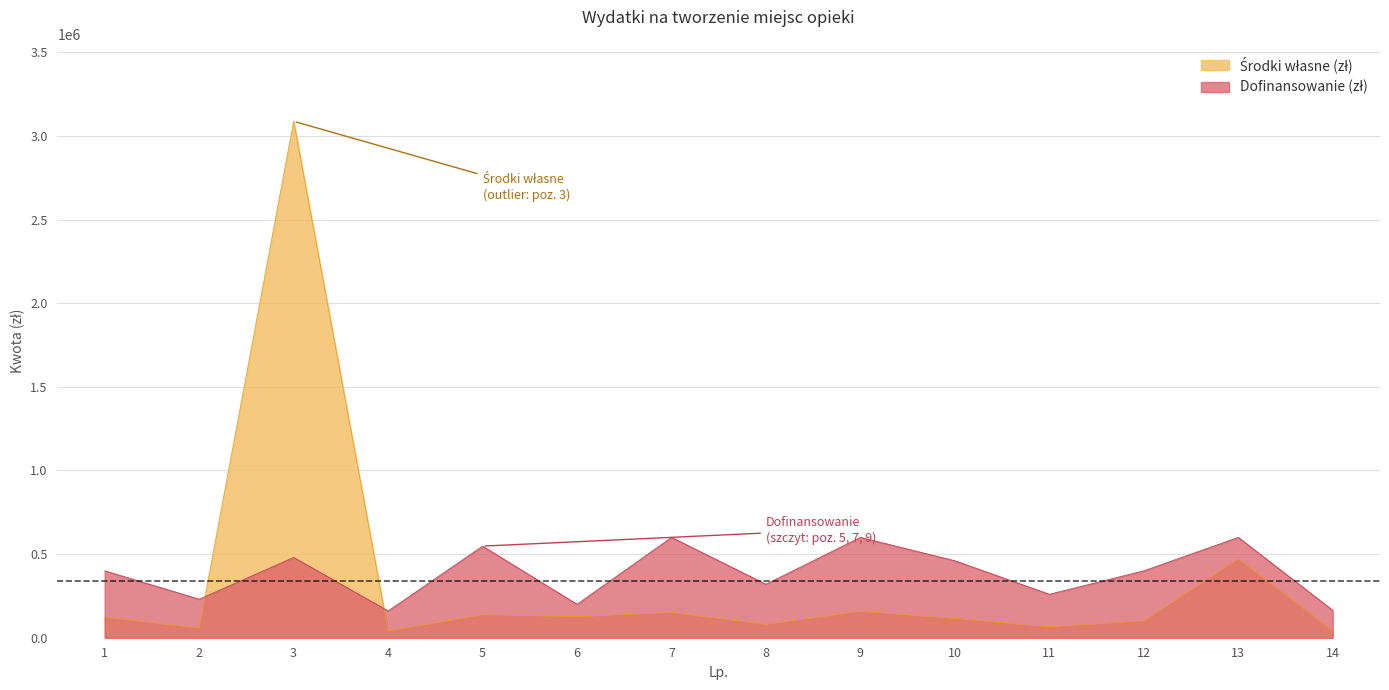

True or false: Środki własne (zł) has more than 0 interior local peaks.

True